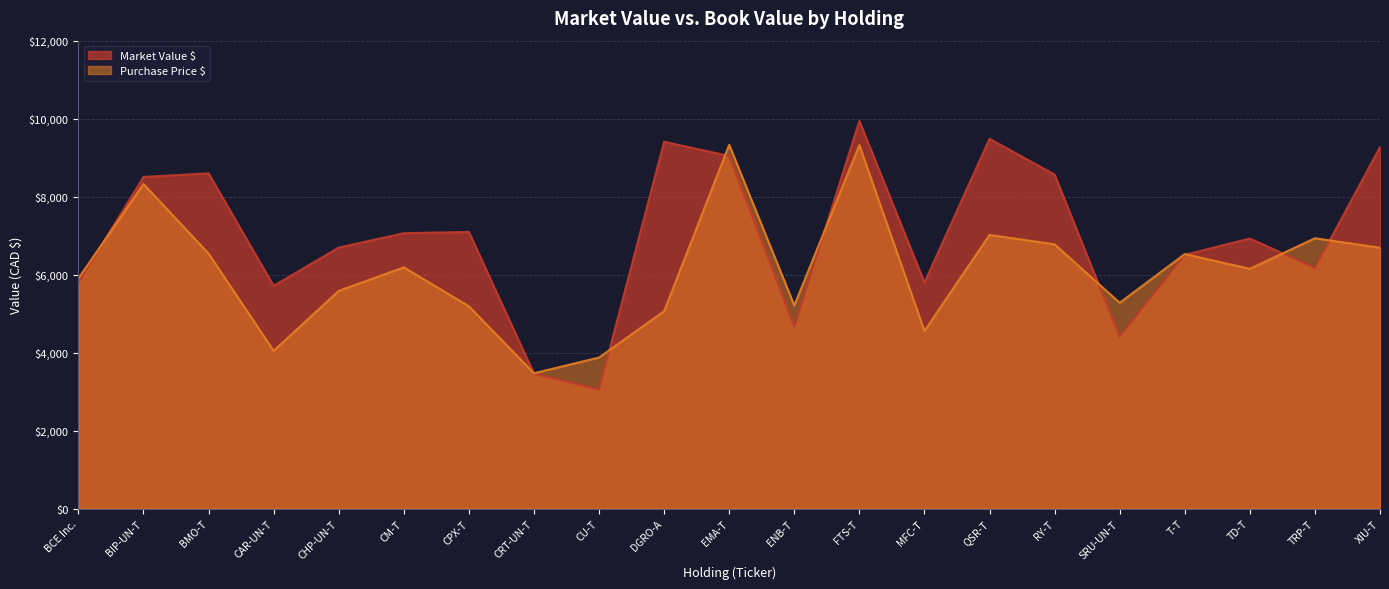

What is the label of the 8th point from the left?

CRT-UN-T